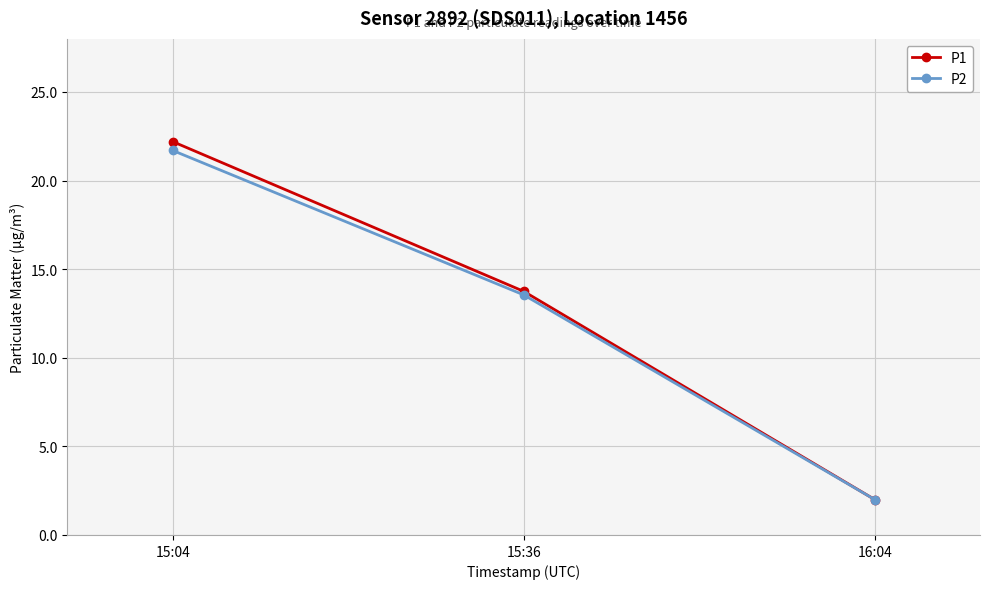

What is the value of the P2 point at the 2nd from the left?

13.6